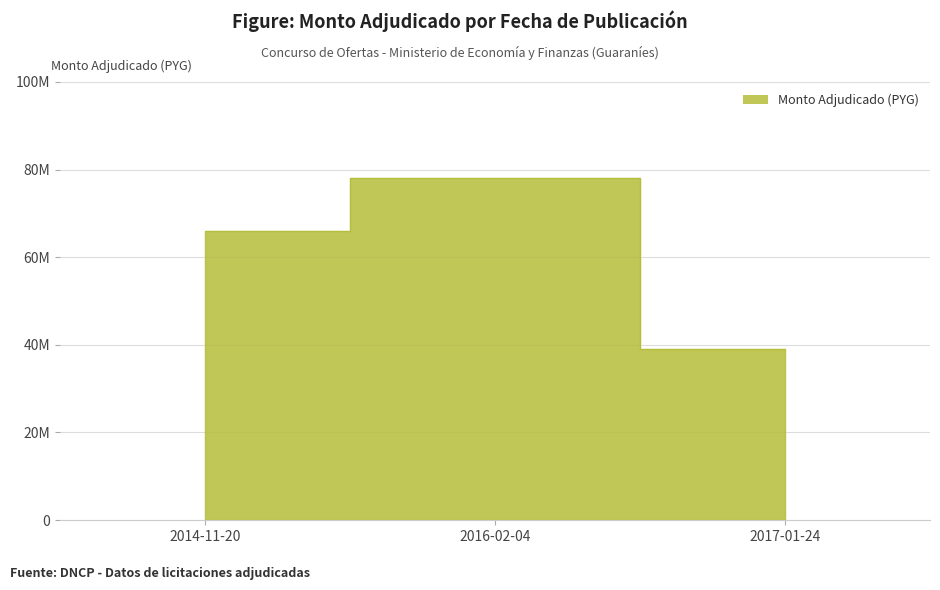

Reading left to right, extract all data points from this chart.

2014-11-20=66000000	2016-02-04=78000000	2017-01-24=39000000